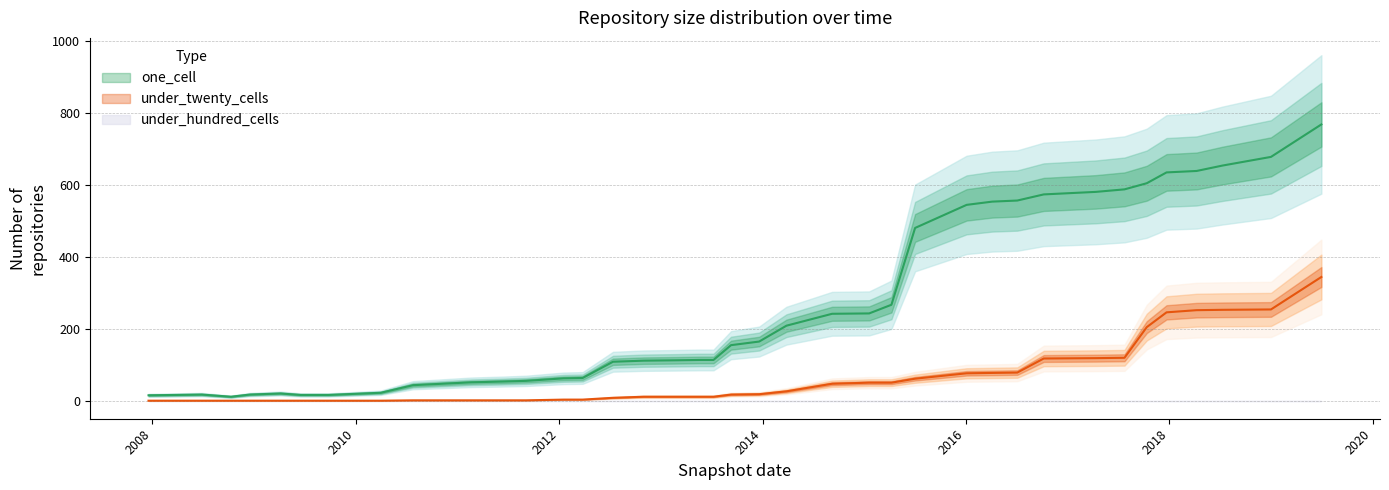

What is the difference between the one_cell values at 2008-06-27 and 2010-07-26?

34